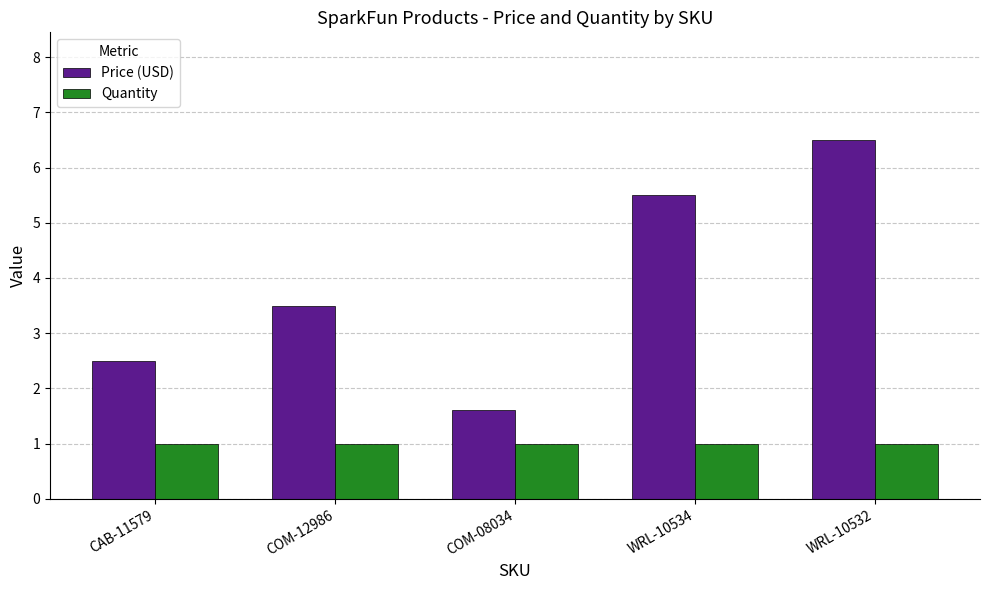

What is the difference between the highest and lowest values at COM-12986?

2.5